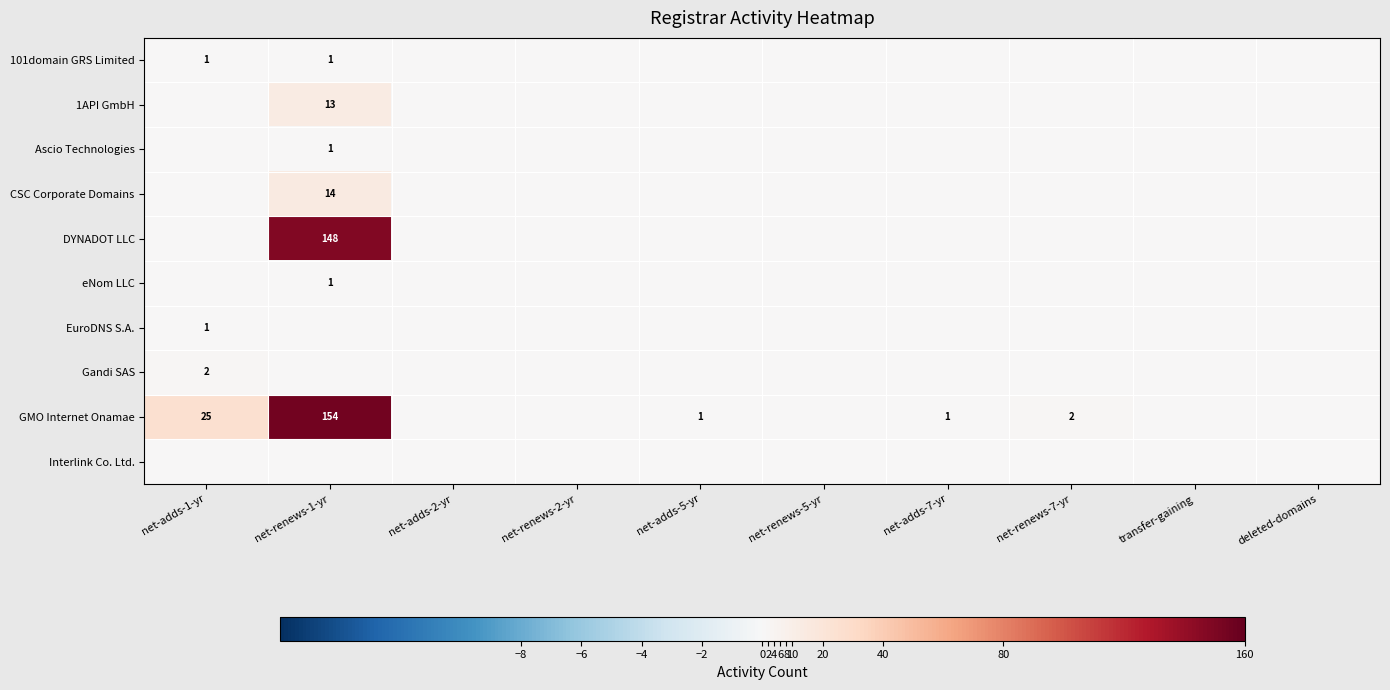

Between net-adds-7-yr and net-adds-2-yr, which is larger?

net-adds-7-yr